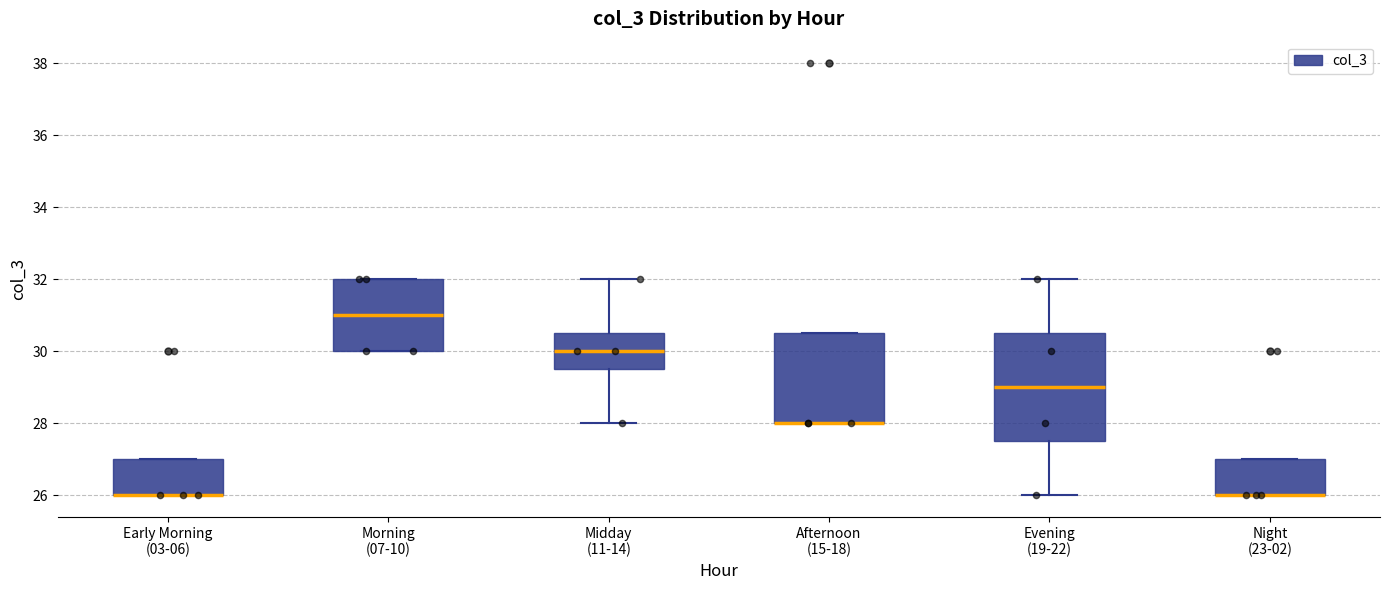

Reading left to right, read every box against the y-axis: the position of its median line, the range the box covers, and the ends of its whiskers. The values are not printed on the chart, so give them approximately, as read against the axis.

Early Morning (03-06): median 26.0 (drawn on the box's lower edge), box 26.0 to 27.0, whiskers 26.0 to 27.0
Morning (07-10): median 31.0, box 30.0 to 32.0, whiskers 30.0 to 32.0
Midday (11-14): median 30.0, box 29.6 to 30.6, whiskers 28.0 to 32.0
Afternoon (15-18): median 28.0 (drawn on the box's lower edge), box 28.0 to 30.6, whiskers 28.0 to 30.6
Evening (19-22): median 29.0, box 27.6 to 30.6, whiskers 26.0 to 32.0
Night (23-02): median 26.0 (drawn on the box's lower edge), box 26.0 to 27.0, whiskers 26.0 to 27.0